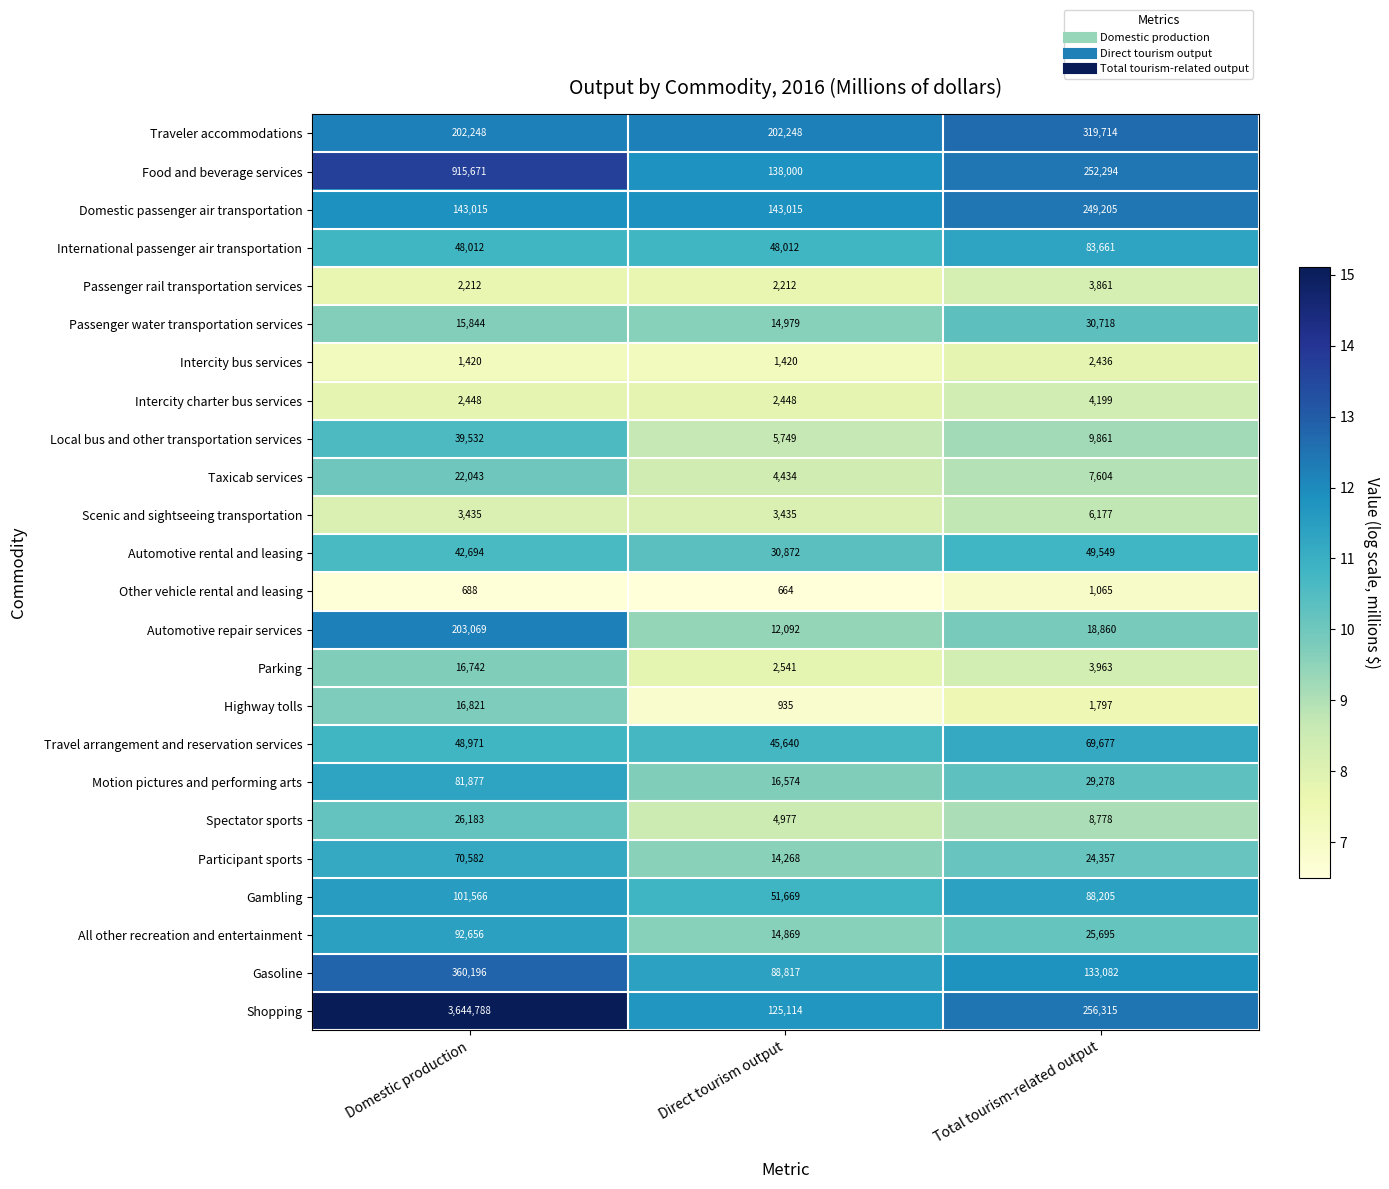

At which category is the sum across all series the highest?

Domestic production